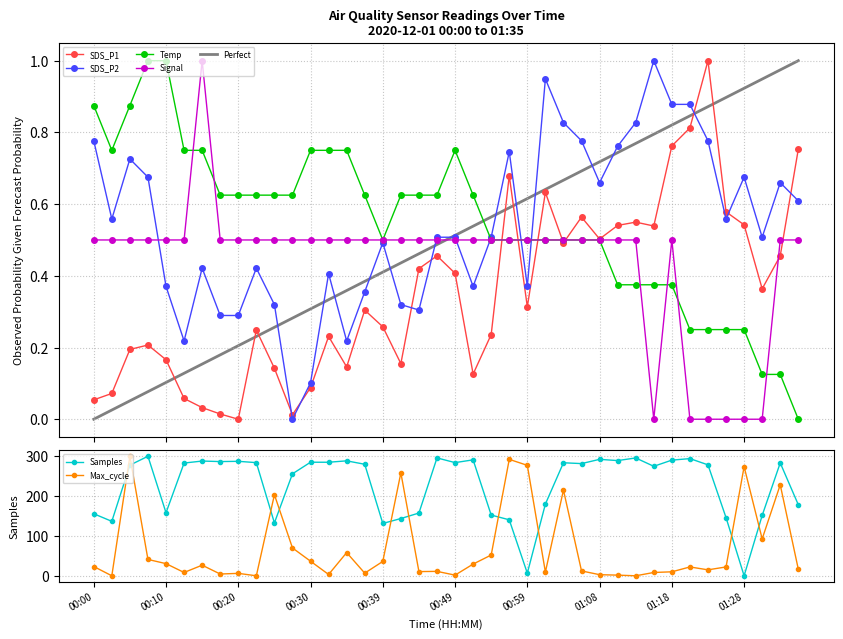

Where do Temp and Signal first cross each other?

00:12 and 00:15